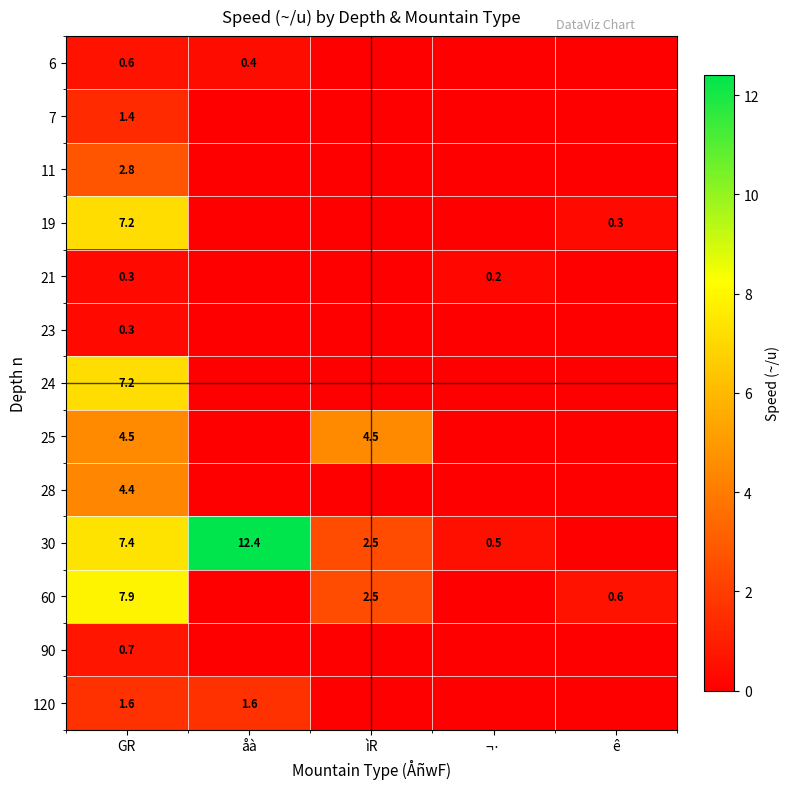

What is the maximum value shown in the chart?

12.4